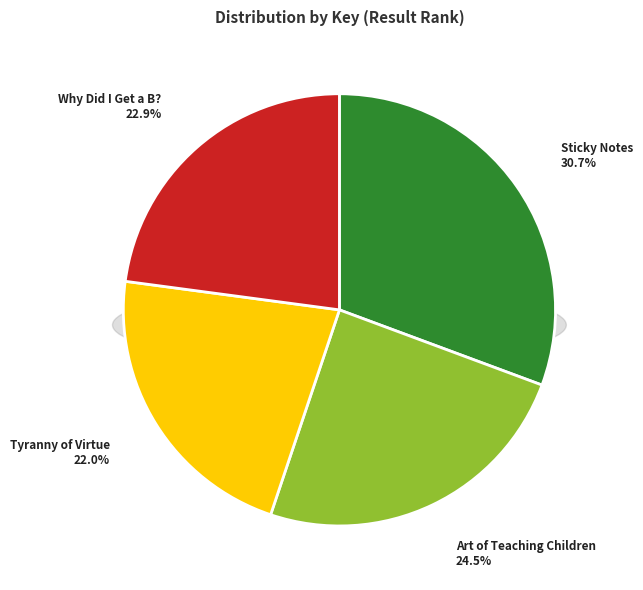

To the nearest percent, what percentage of the pie is Sticky Notes?

31%